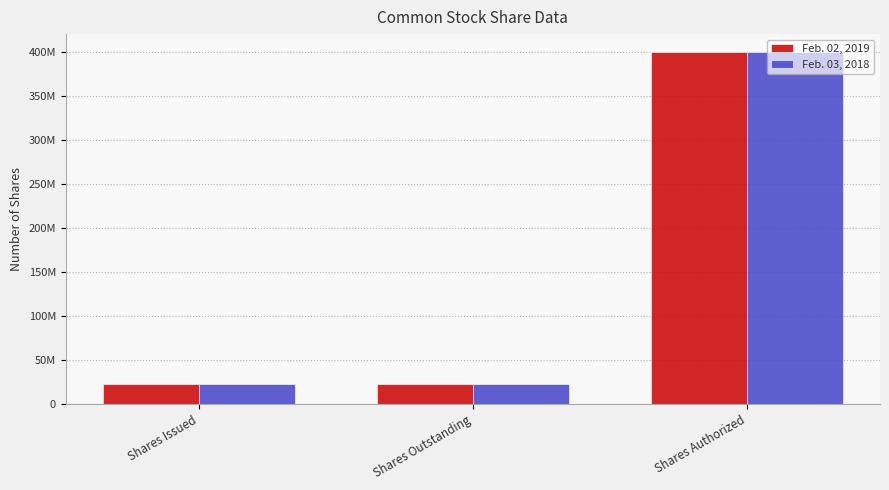

What are all the series names shown in the legend?

Feb. 02, 2019, Feb. 03, 2018